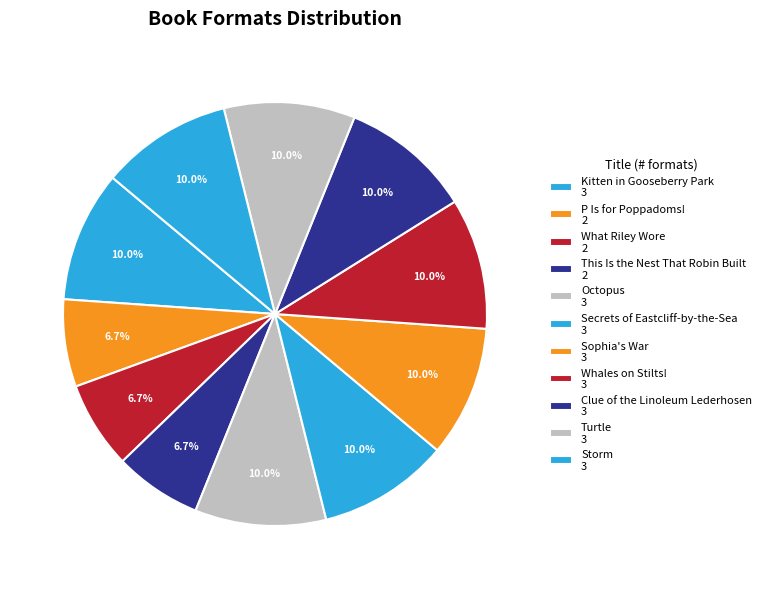

Count the number of slices in the pie.

11